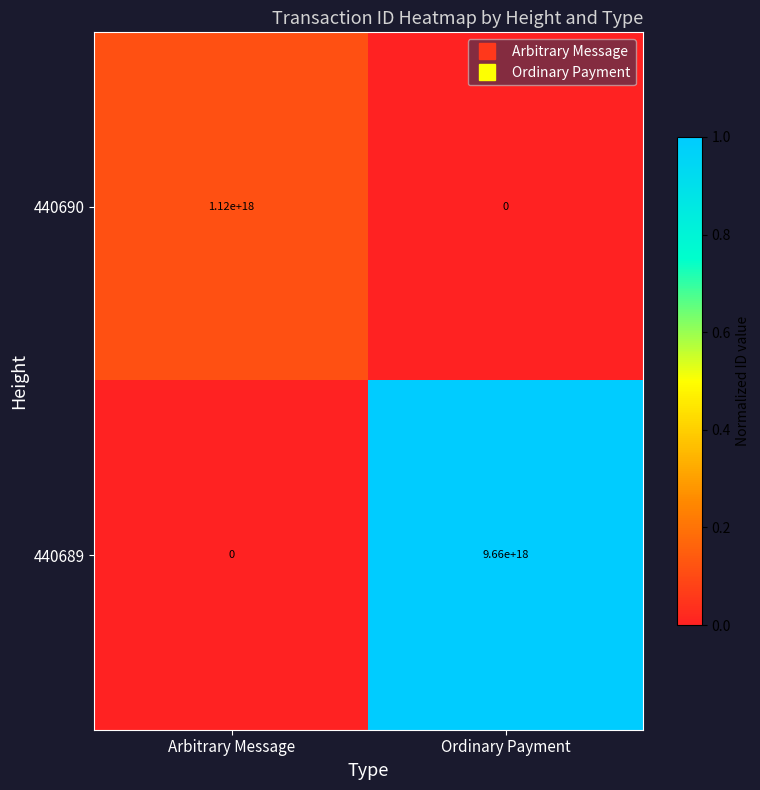

Which series has the largest range (max minus min)?

440689